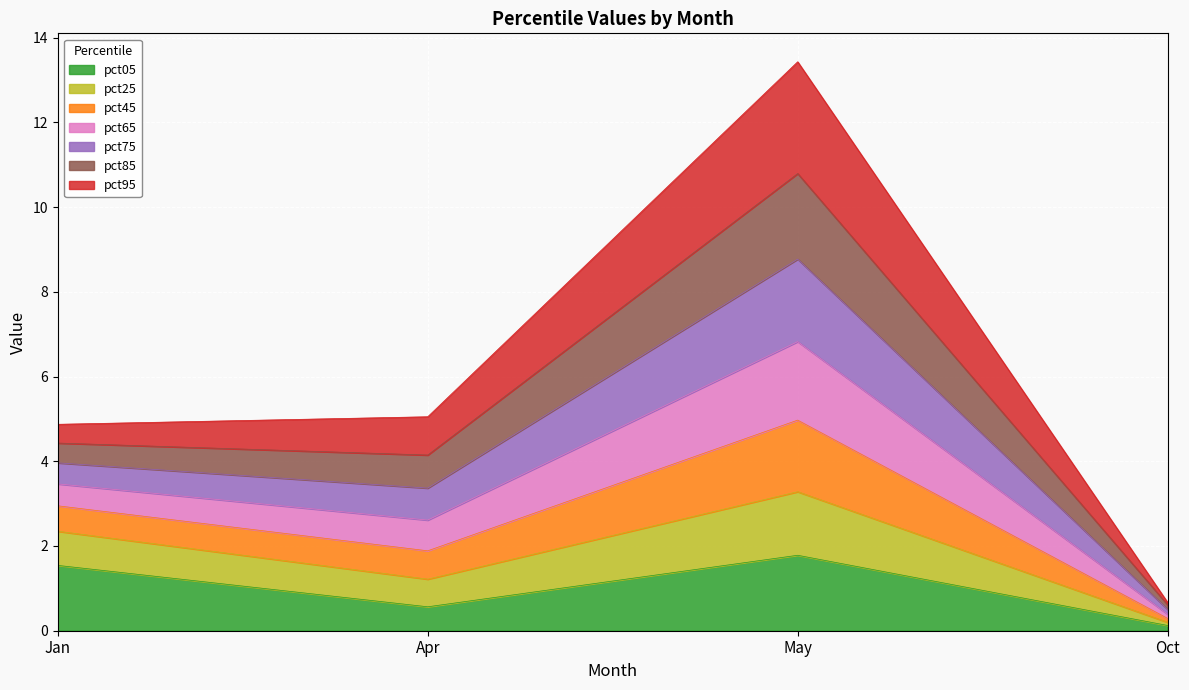

Does the chart display data point markers on the line(s)?

No